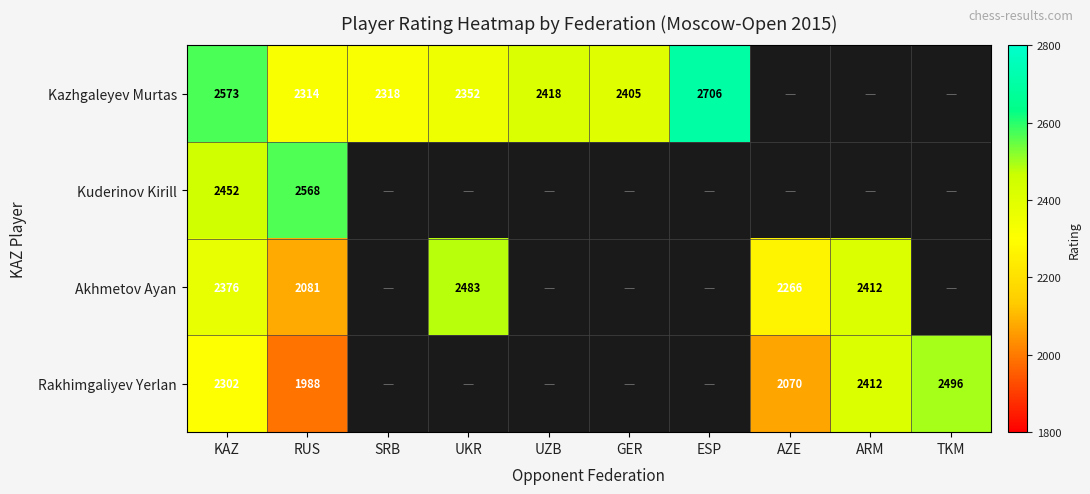

How many categories are shown in the chart?

10